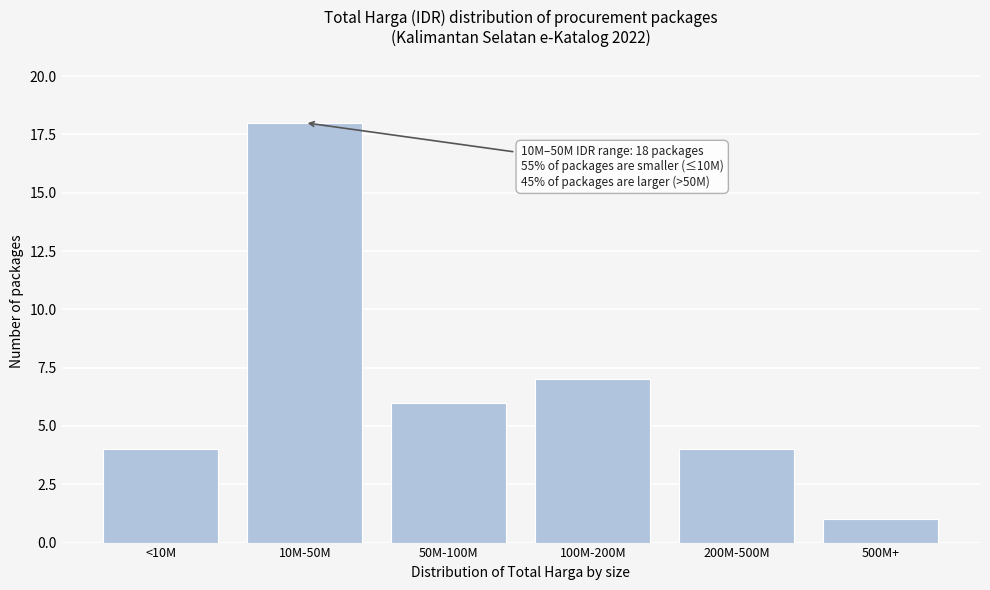

Reading left to right, transcribe all the data shown in this chart.

4	18	6	7	4	1